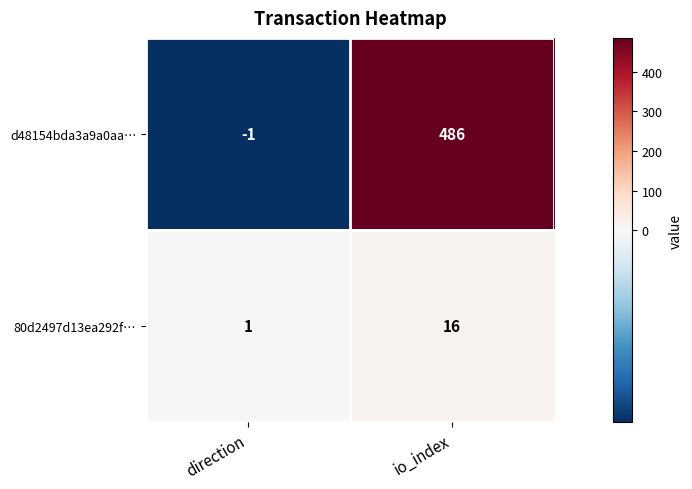

At io_index, list the series in order from smallest to largest.

80d2497d13ea292f…, d48154bda3a9a0aa…